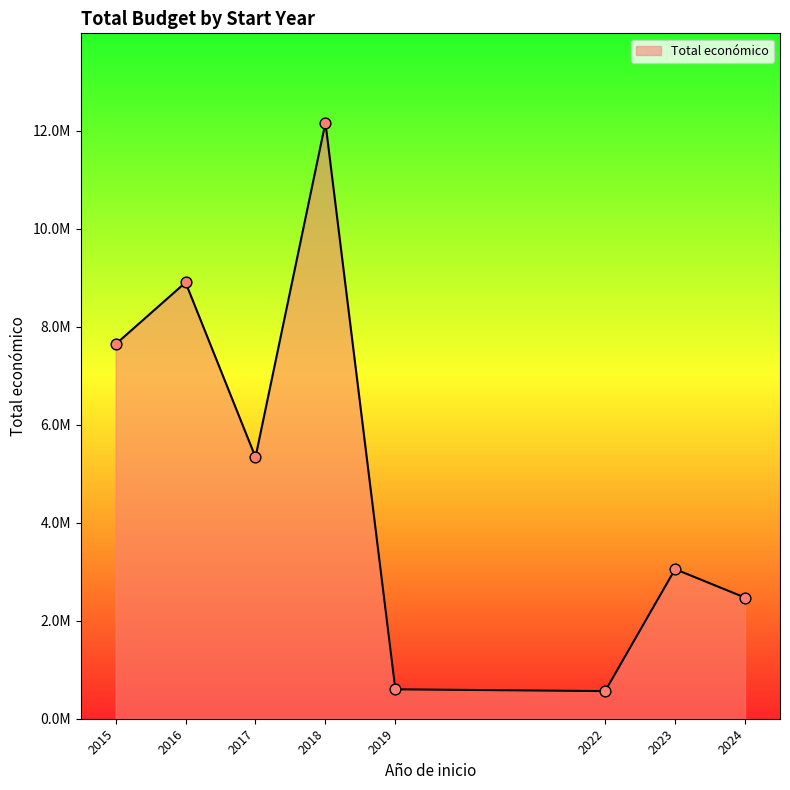

Which has a higher value, 2023 or 2018?

2018